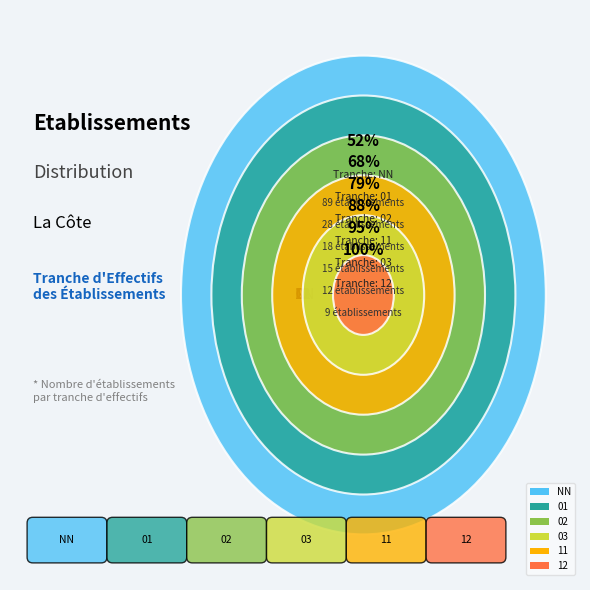

Which category has the smallest portion of the pie?

12